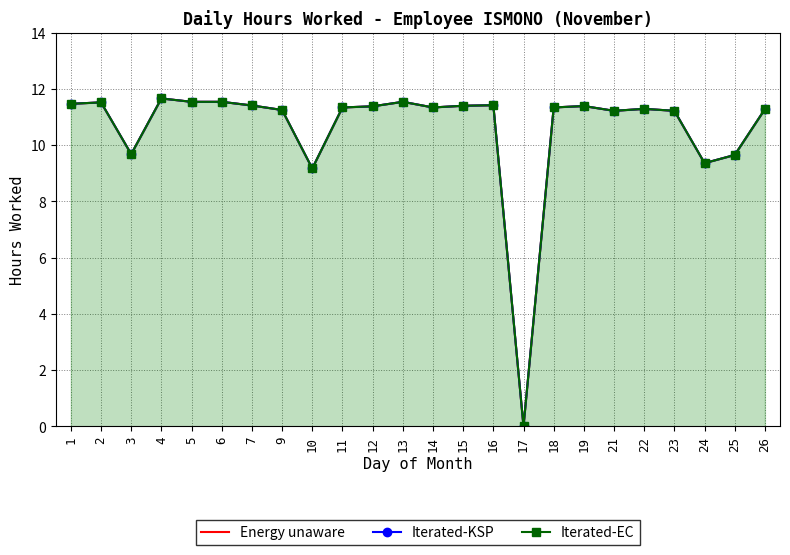

Rank the series by their maximum value, from highest to lowest.

Energy unaware, Iterated-KSP, Iterated-EC